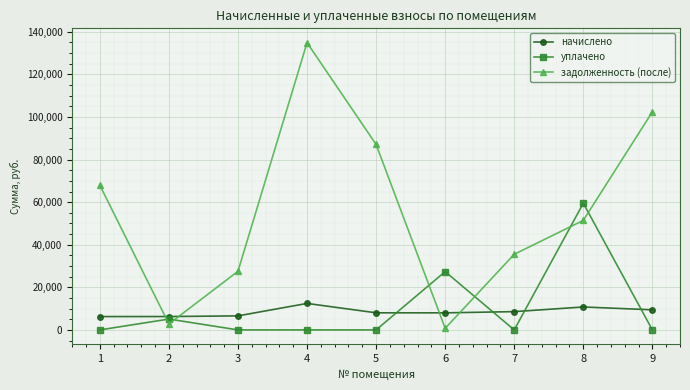

Which series has the widest spread of values?

задолженность (после)